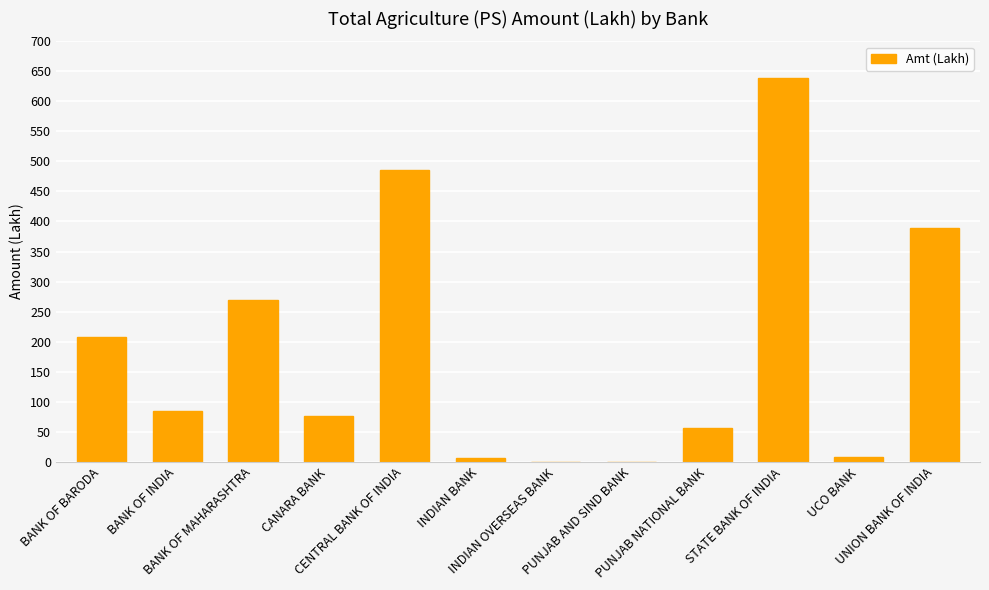

What is the sum of all values?

2220.0